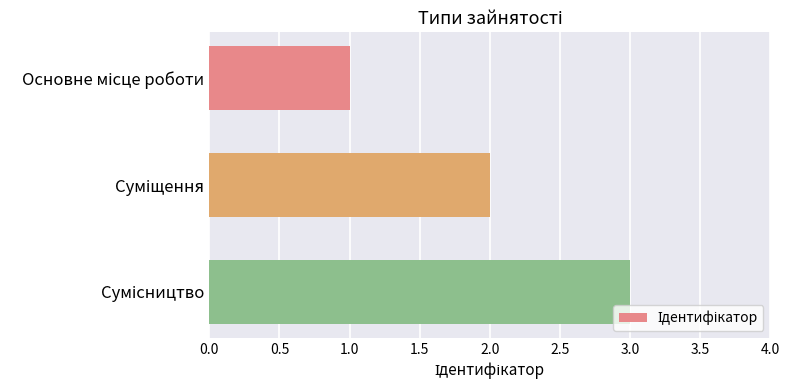

Are the bars horizontal?

Yes